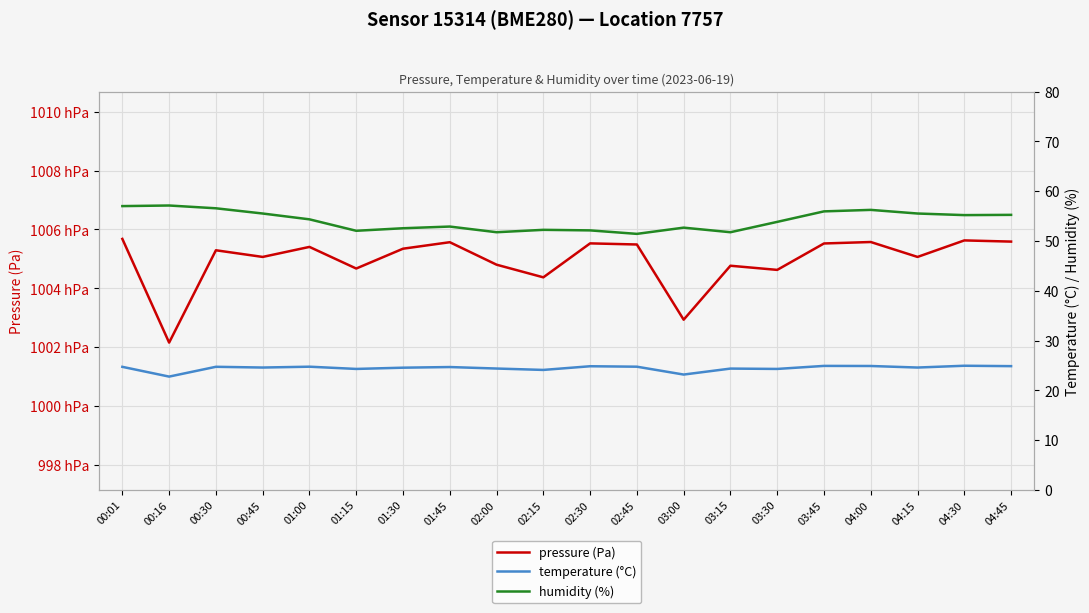

Reading left to right, what are all the values shown in this chart?

pressure (Pa): 00:01=100567.8	00:16=100215.7	00:30=100529.2	00:45=100506.6	01:00=100540.6	01:15=100467.2	01:30=100534.5	01:45=100556.6	02:00=100480.2	02:15=100437.3	02:30=100552.6	02:45=100548.8	03:00=100293.4	03:15=100476.7	03:30=100462.6	03:45=100552.3	04:00=100557.2	04:15=100506.6	04:30=100562.7	04:45=100558.7
temperature (°C): 00:01=24.7	00:16=22.8	00:30=24.7	00:45=24.6	01:00=24.7	01:15=24.3	01:30=24.5	01:45=24.7	02:00=24.4	02:15=24.1	02:30=24.8	02:45=24.7	03:00=23.2	03:15=24.4	03:30=24.3	03:45=24.9	04:00=24.9	04:15=24.6	04:30=24.9	04:45=24.9
humidity (%): 00:01=57.0	00:16=57.1	00:30=56.6	00:45=55.5	01:00=54.4	01:15=52.0	01:30=52.6	01:45=52.9	02:00=51.8	02:15=52.2	02:30=52.1	02:45=51.4	03:00=52.7	03:15=51.8	03:30=53.8	03:45=56.0	04:00=56.2	04:15=55.5	04:30=55.2	04:45=55.2